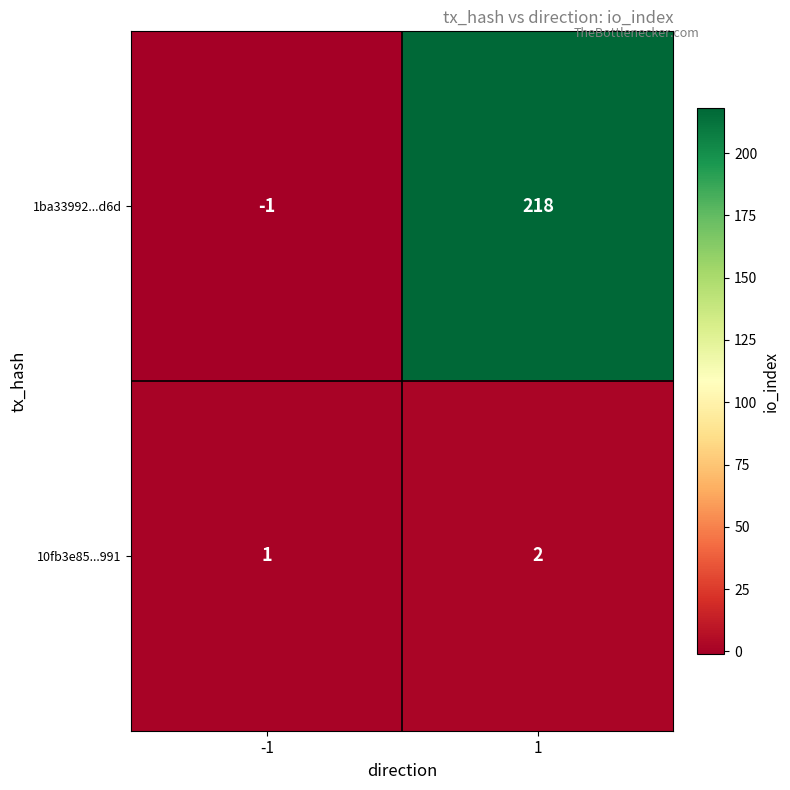

Rank the series by their average value, from highest to lowest.

1ba33992...d6d, 10fb3e85...991